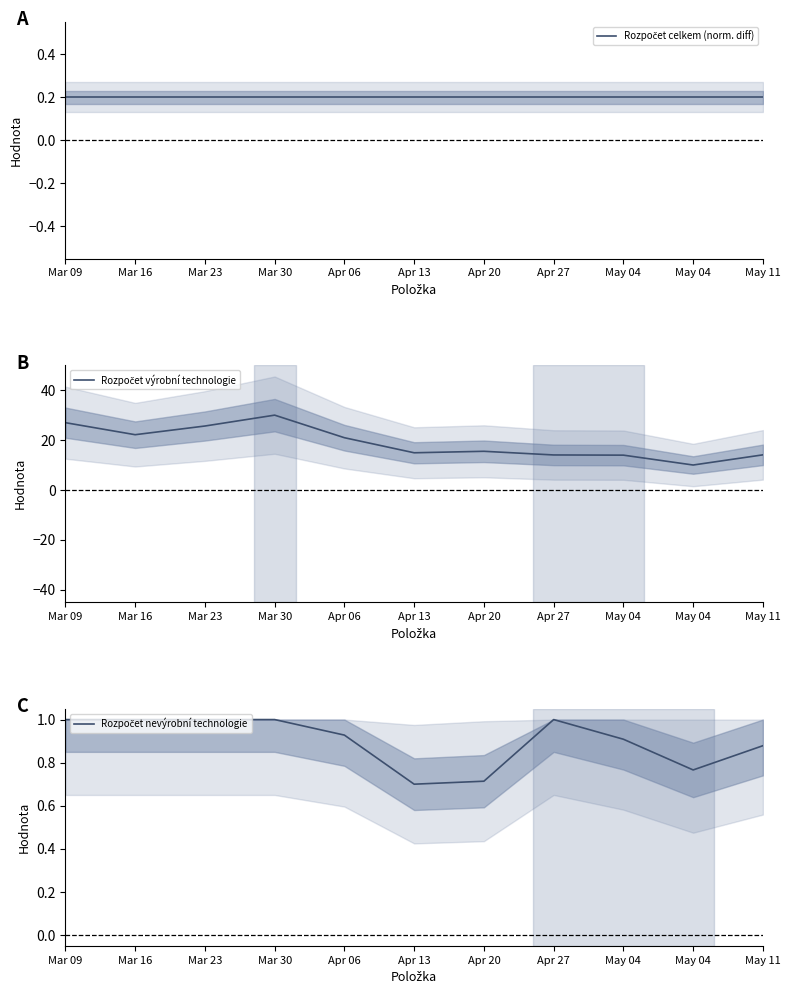

True or false: Rozpočet výrobní technologie and Rozpočet celkem (norm. diff) intersect in this chart.

False